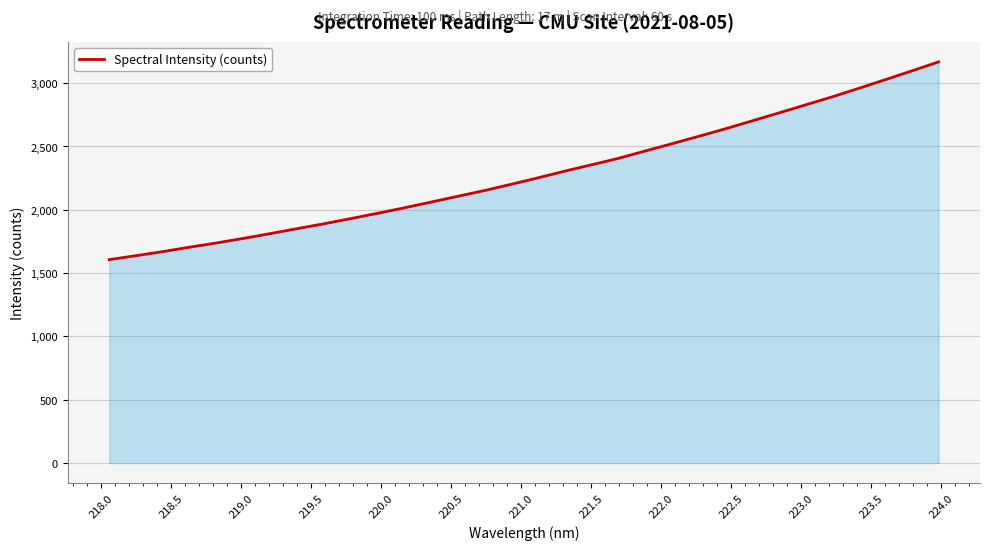

What is the minimum value shown in the chart?

1606.5